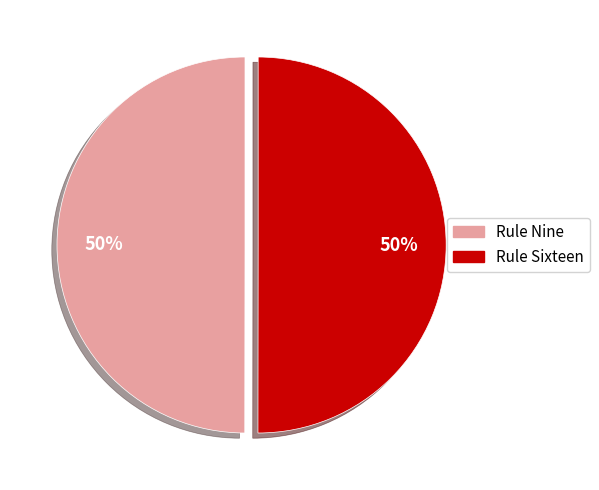

Combined, do Rule Sixteen and Rule Nine account for over 50%?

Yes